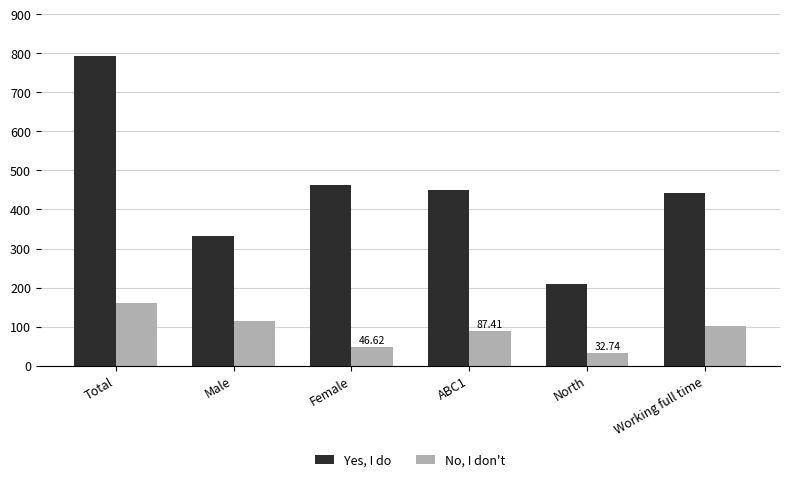

At how many categories does at least one series exceed 316?

5